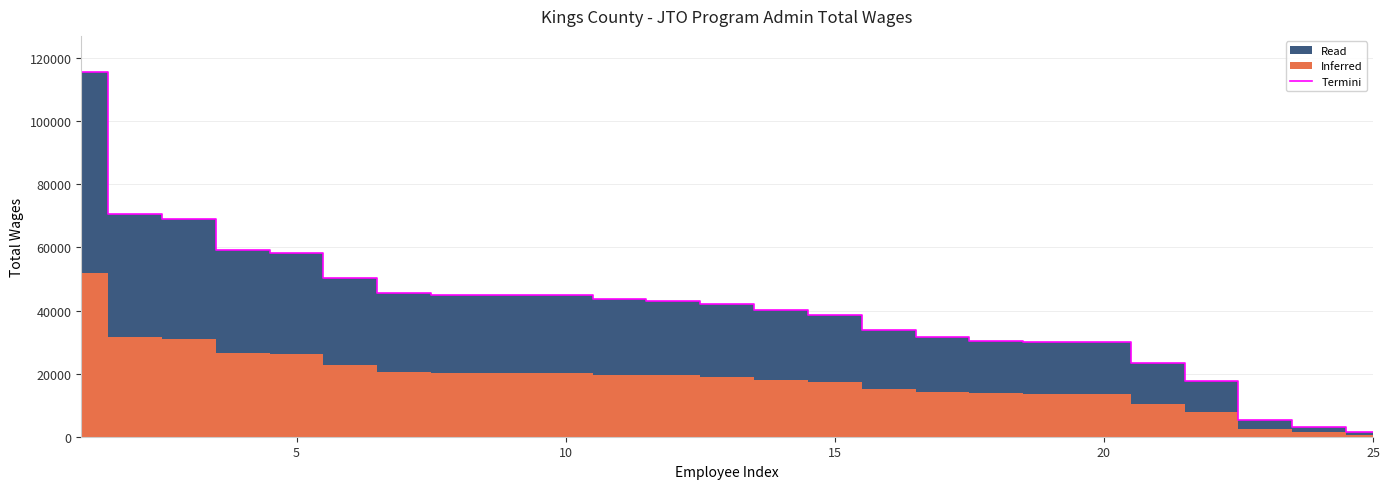

What is the maximum value for Termini?

115515